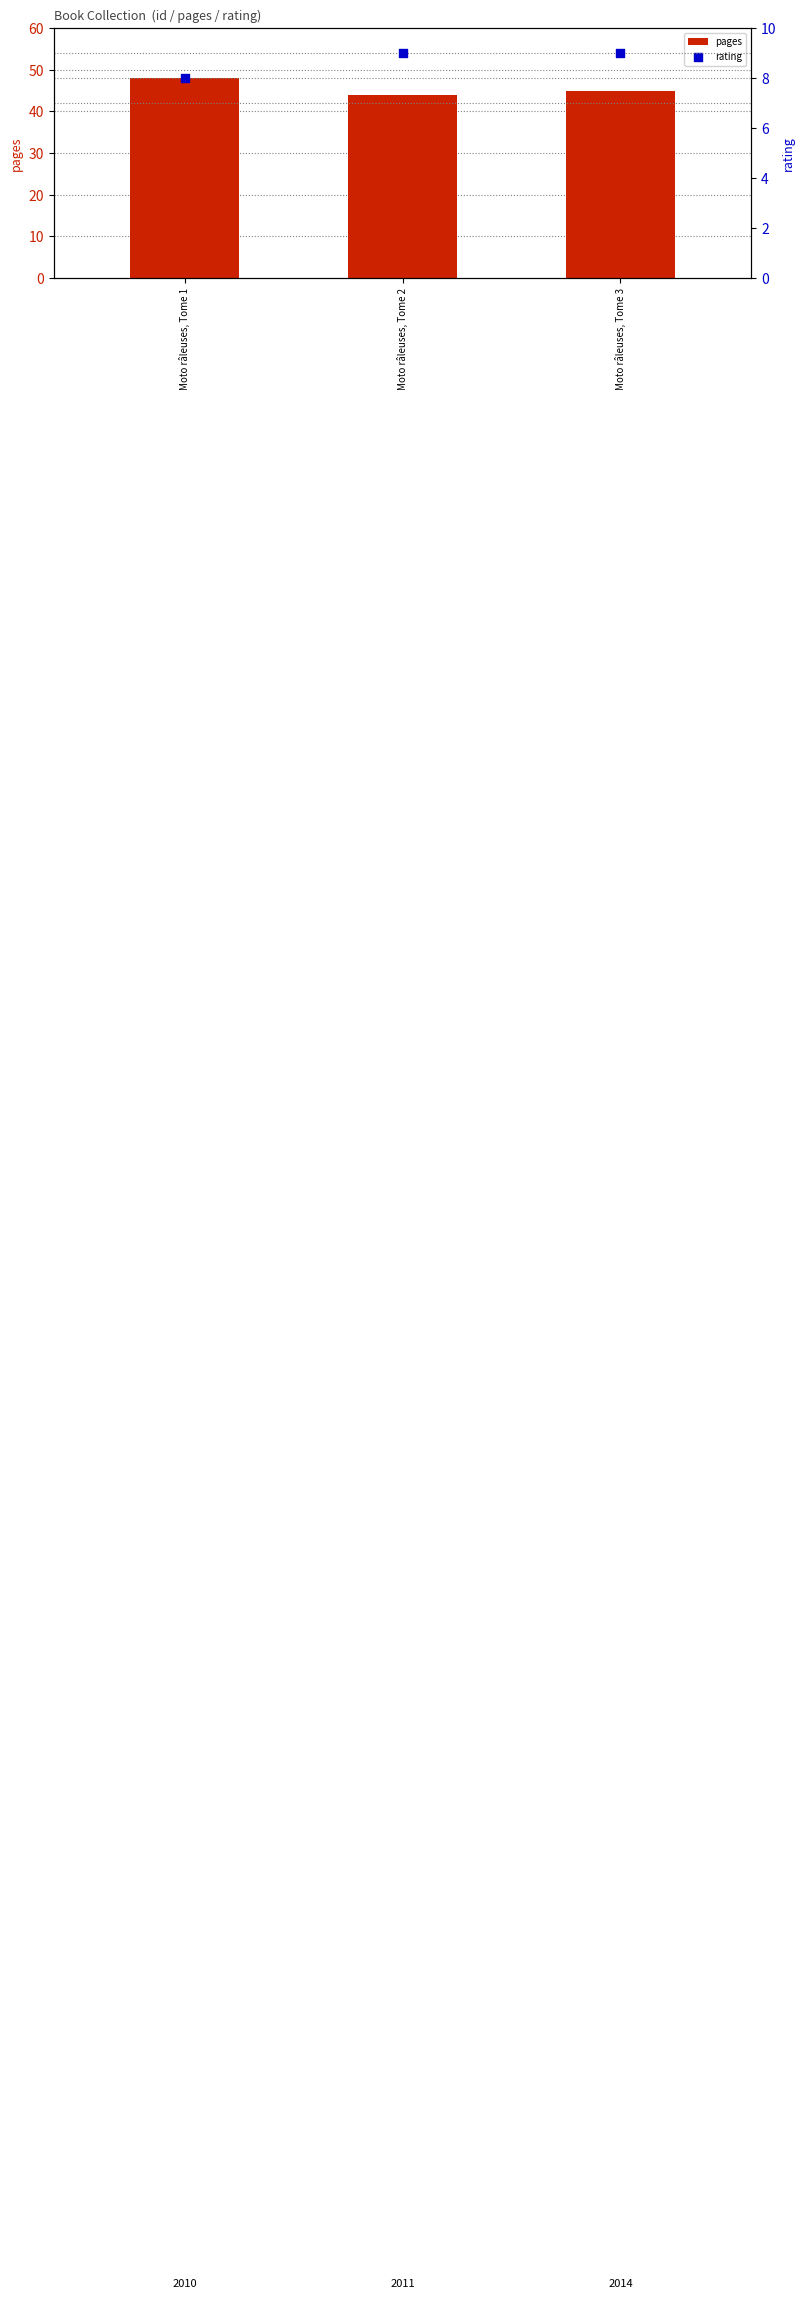

Which series contains the highest Y value?

pages